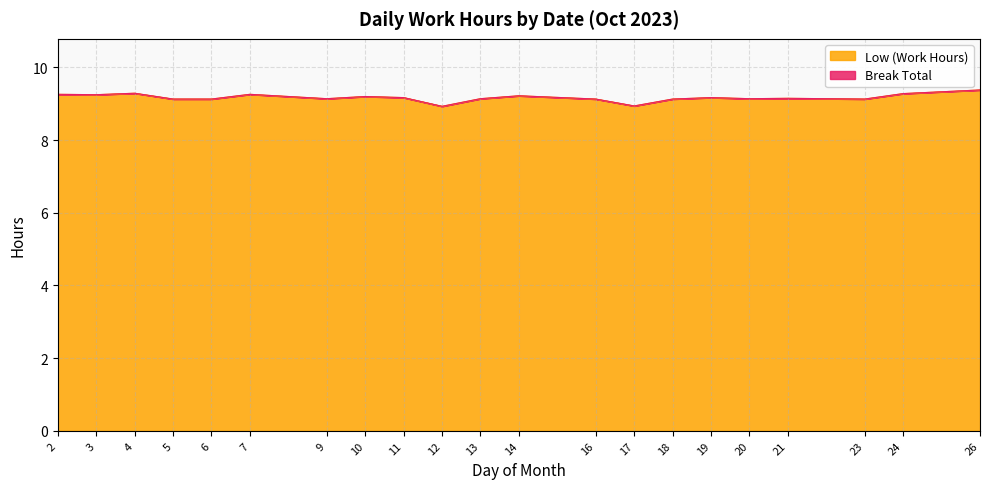

What is the minimum value shown in the chart?

8.9